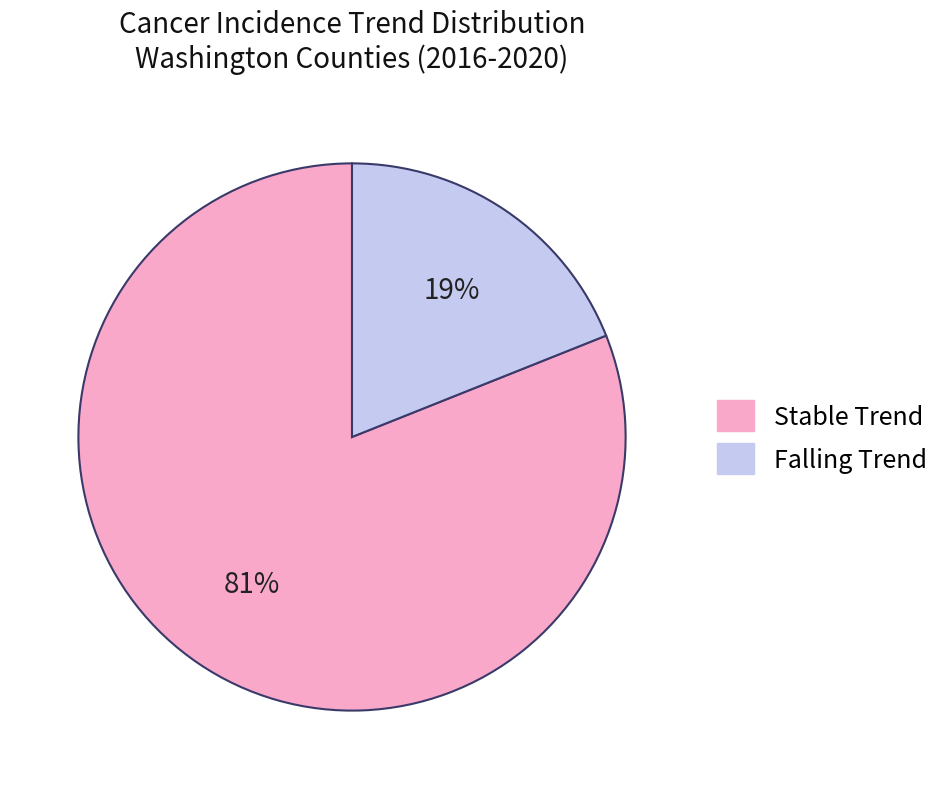

How many segments does this pie chart have?

2